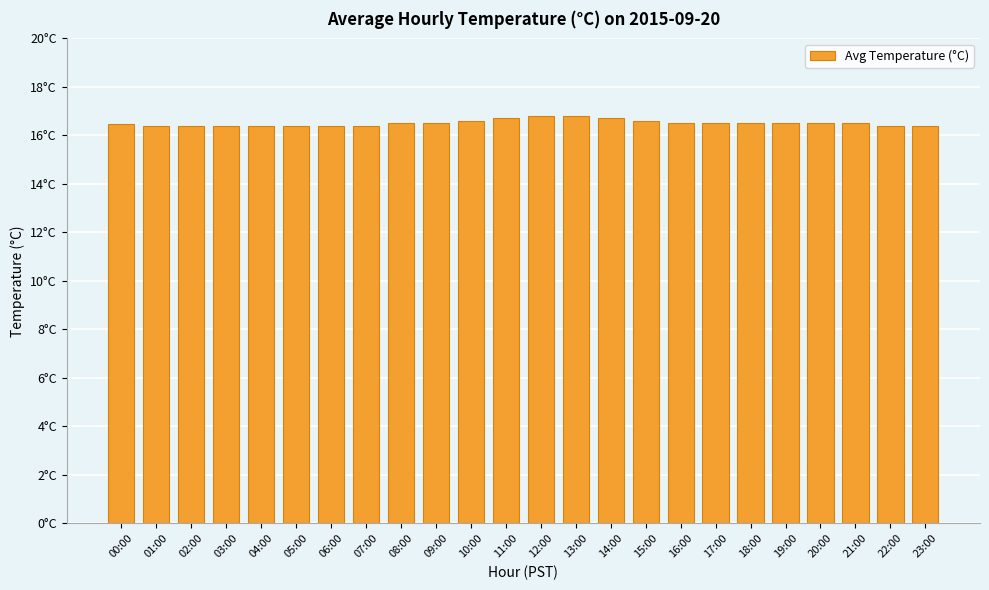

What is the average value?

16.5